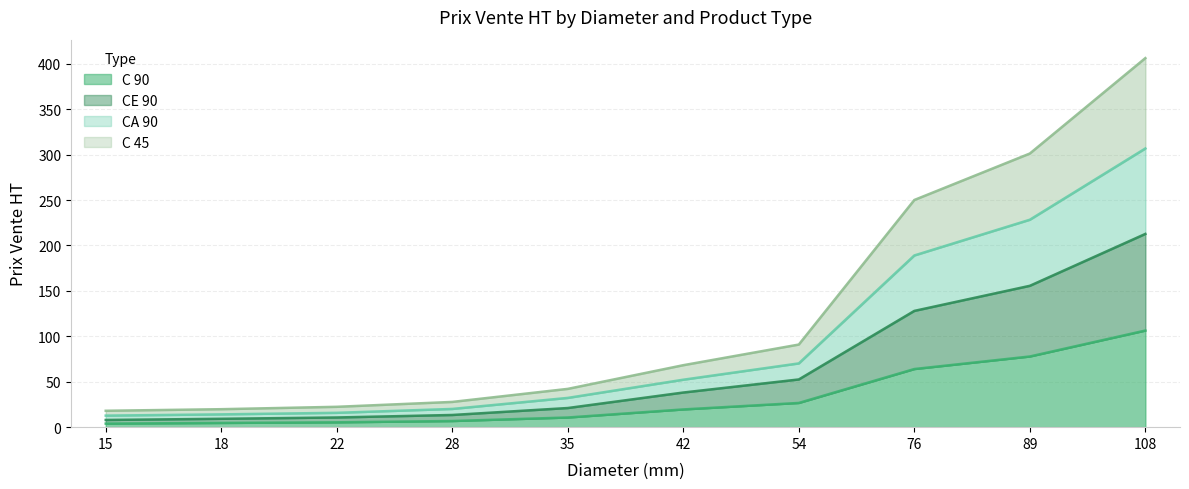

Which category has the lowest value in the CA 90 series?

15